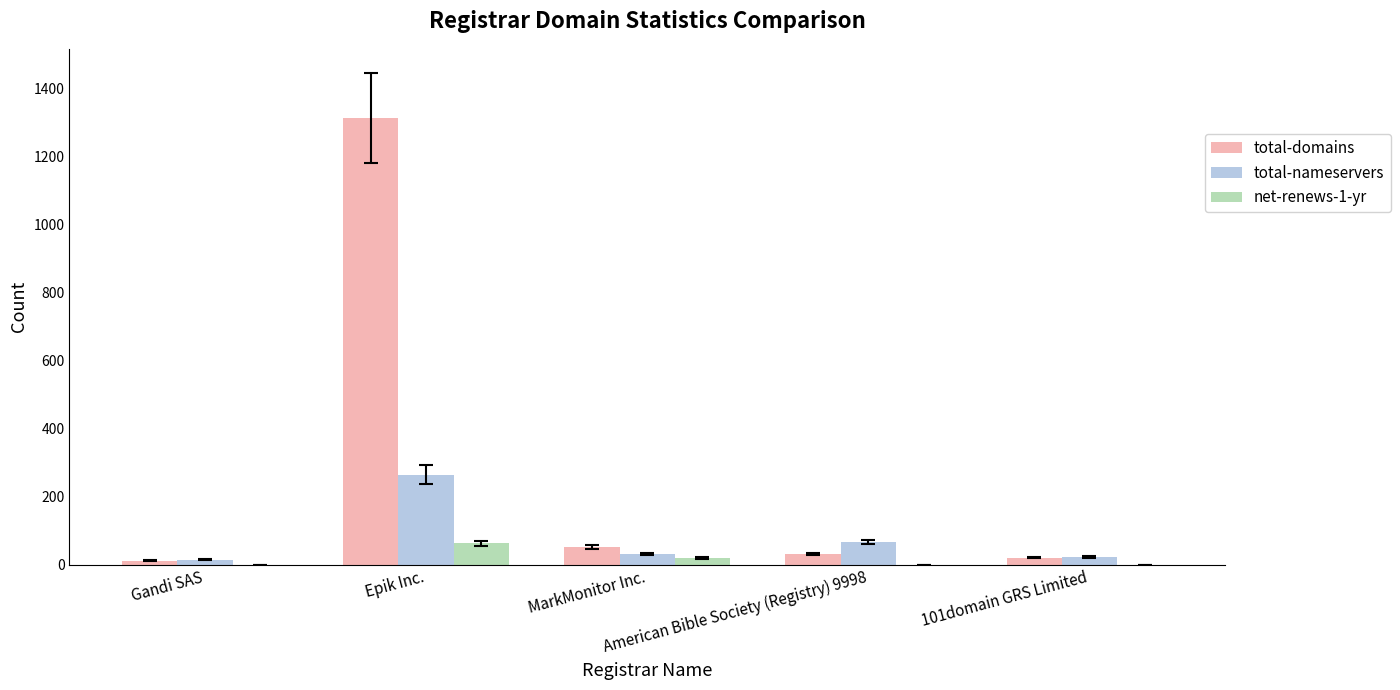

What is the sum of all total-domains values?

1429